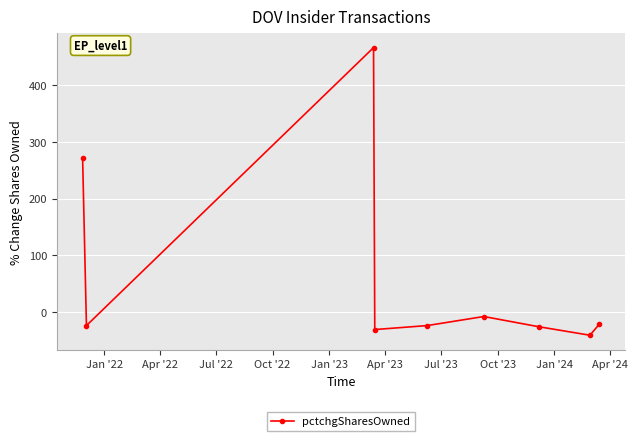

True or false: there are more than 0 points higher than both neighbors.

True